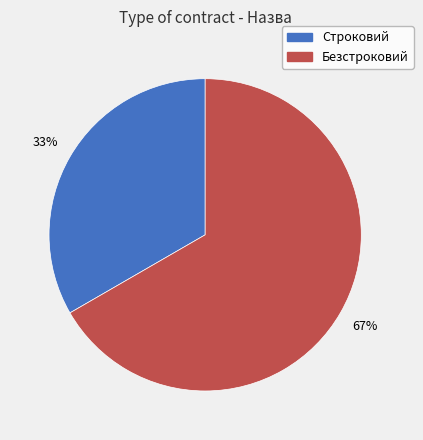

To the nearest percent, what is the average slice percentage?

50%